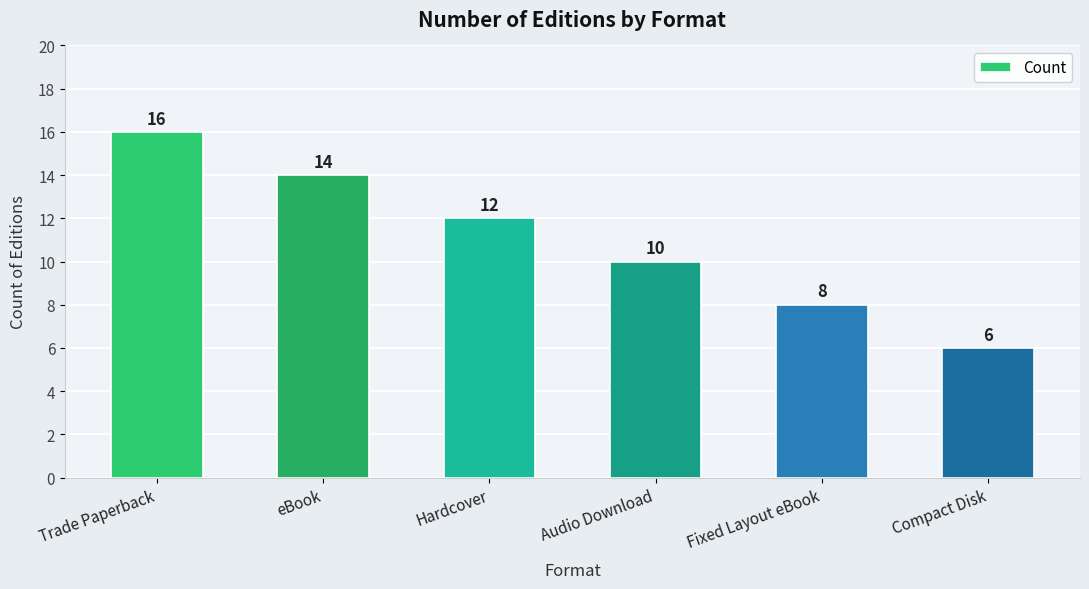

Rank the categories by value from lowest to highest.

Compact Disk, Fixed Layout eBook, Audio Download, Hardcover, eBook, Trade Paperback